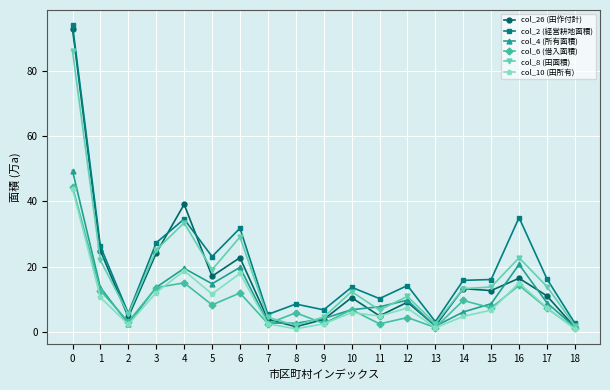

How many series are shown in this chart?

6